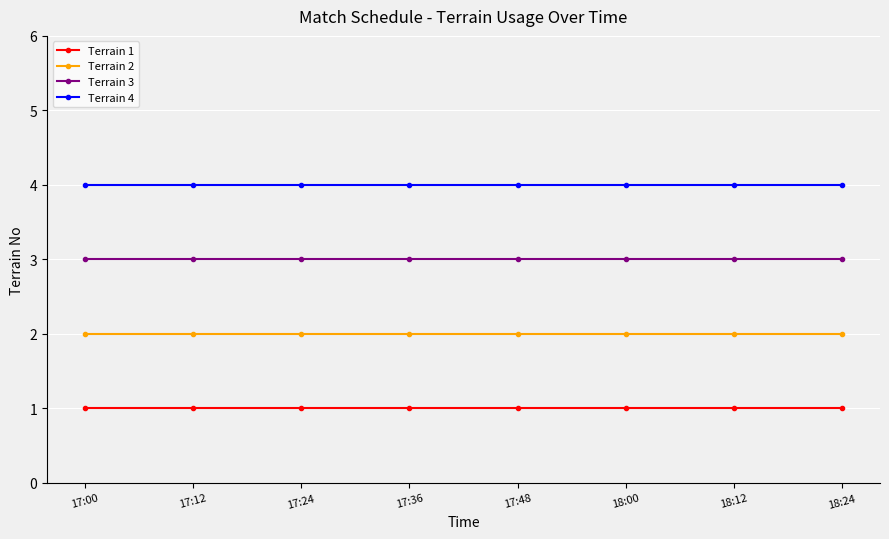

The value of Terrain 3 at 18:00 is 3. True or false?

True